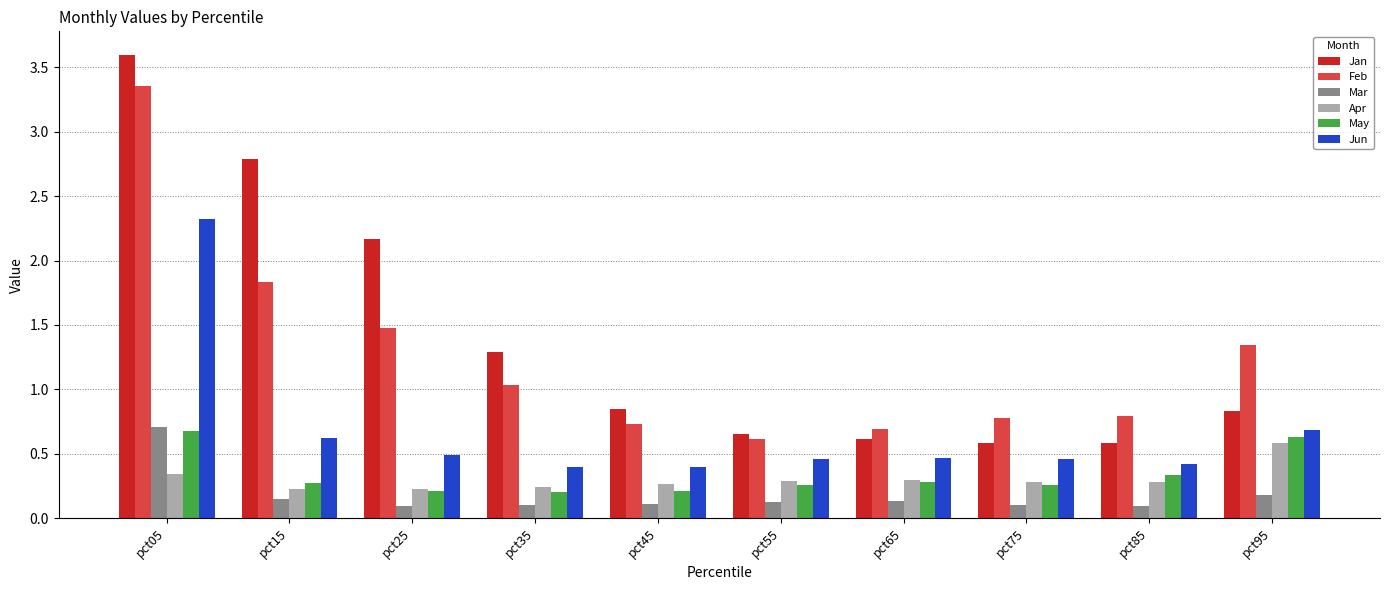

What is the difference between the Feb values at pct45 and pct75?

0.1